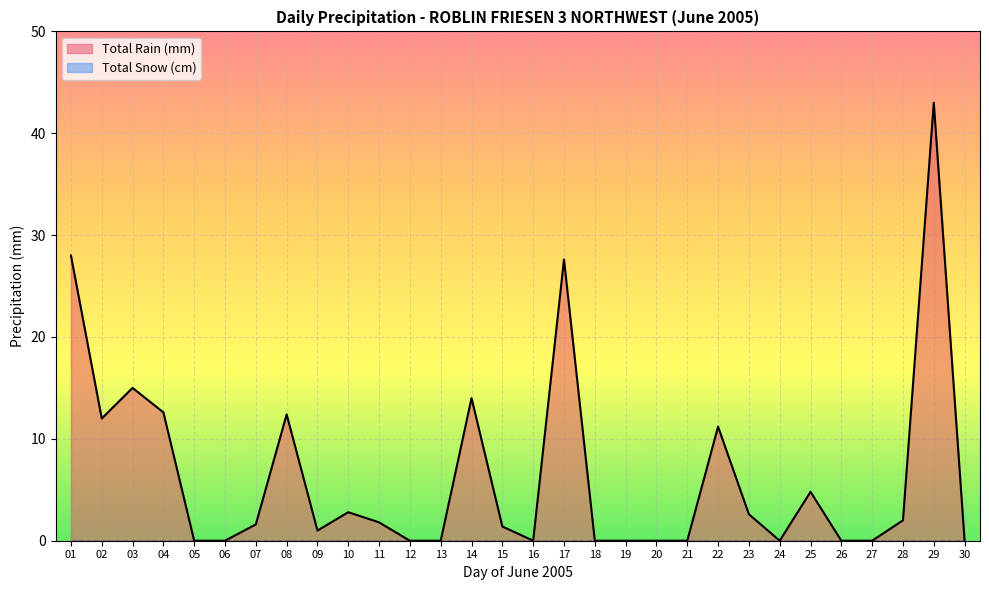

Reading right to left, what are all the values shown in this chart?

30=0.0	29=43.0	28=2.0	27=0.0	26=0.0	25=4.8	24=0.0	23=2.6	22=11.2	21=0.0	20=0.0	19=0.0	18=0.0	17=27.6	16=0.0	15=1.4	14=14.0	13=0.0	12=0.0	11=1.8	10=2.8	09=1.0	08=12.4	07=1.6	06=0.0	05=0.0	04=12.6	03=15.0	02=12.0	01=28.0